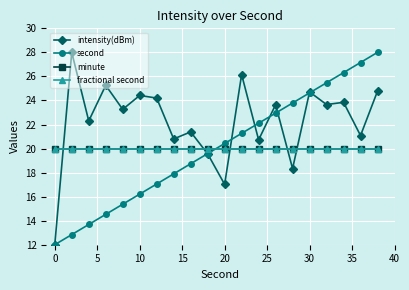

True or false: minute and second intersect in this chart.

True